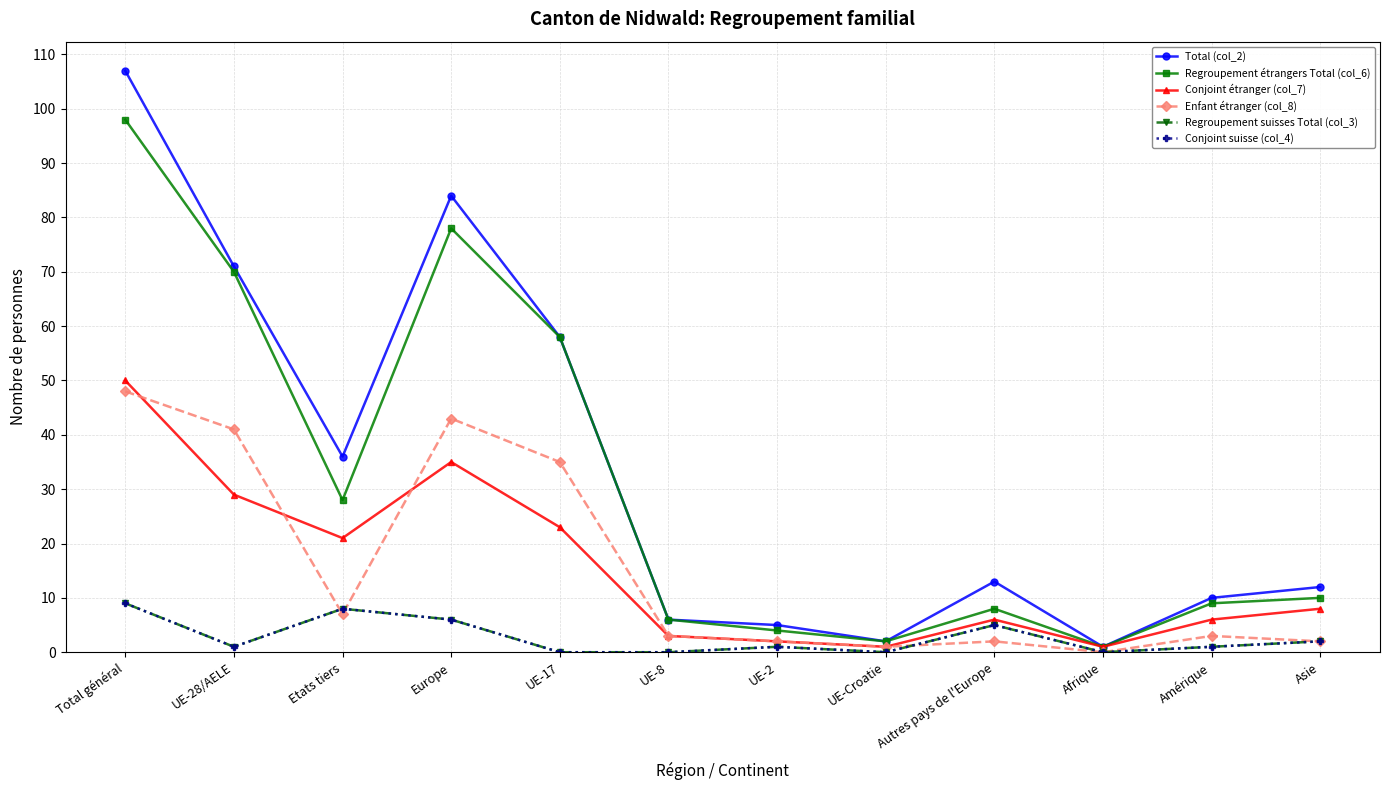

How many lines are shown in the chart?

6